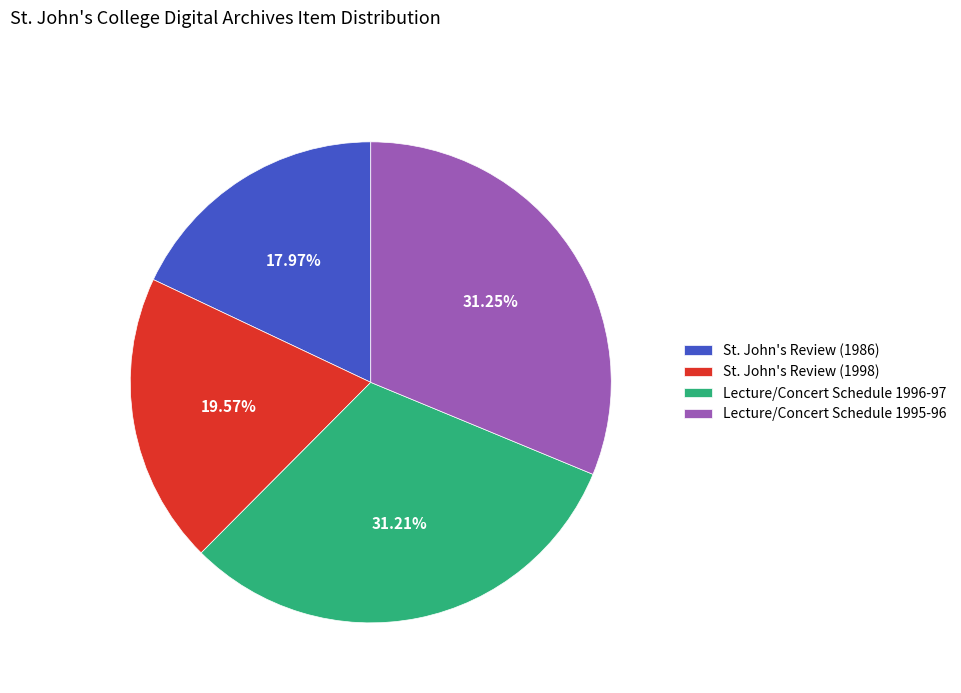

Which slice is the smallest?

St. John's Review (1986)